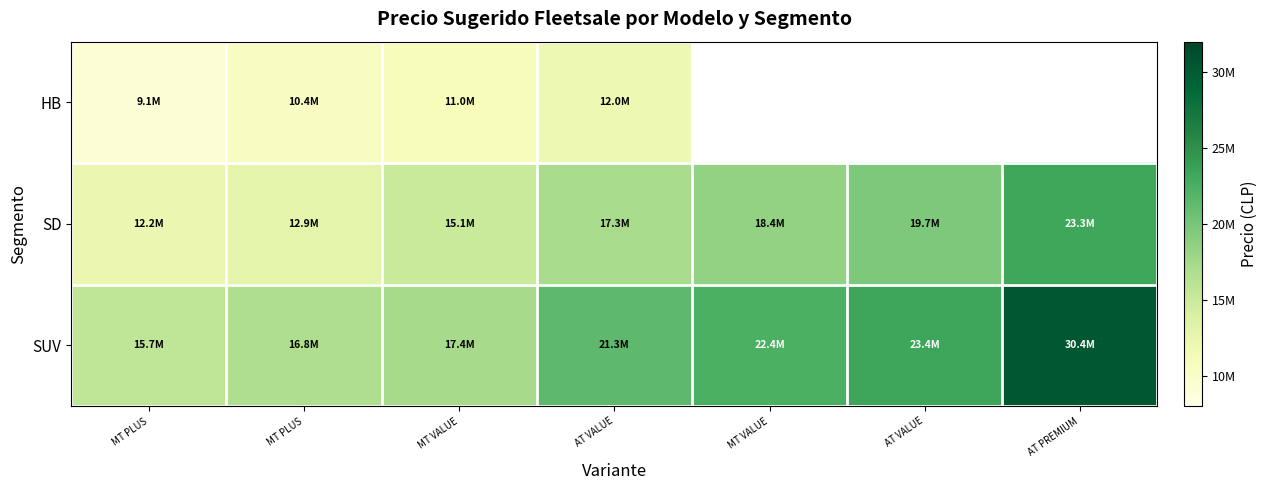

What is the minimum value for SD?

12.2